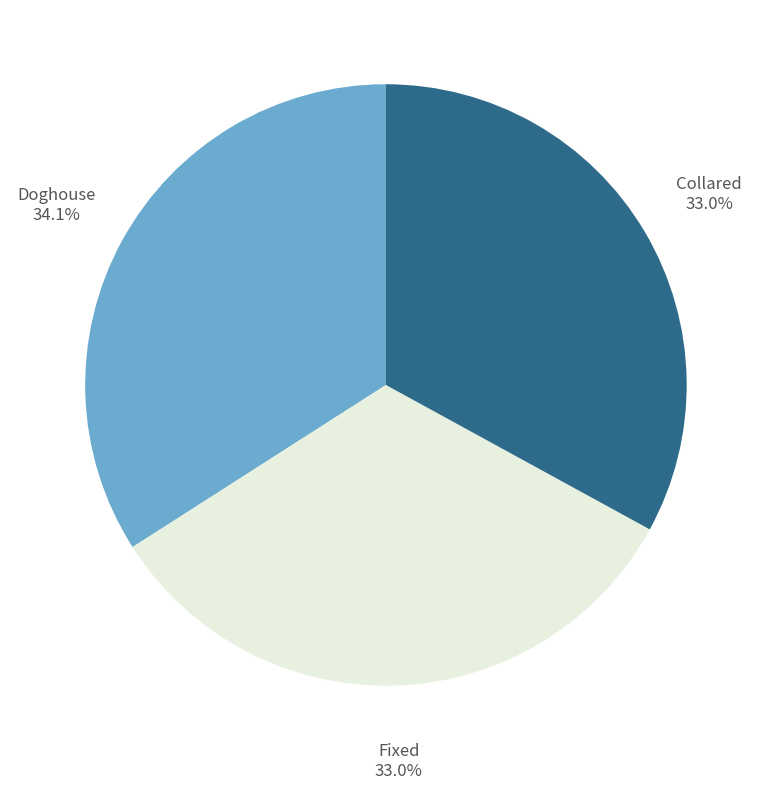

True or false: Doghouse accounts for 34% of the total.

True